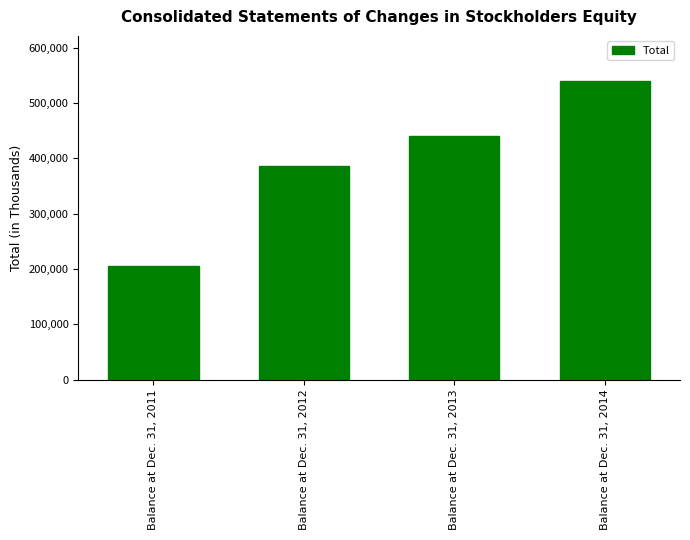

At which label is the value closest to 372732?

Balance at Dec. 31, 2012